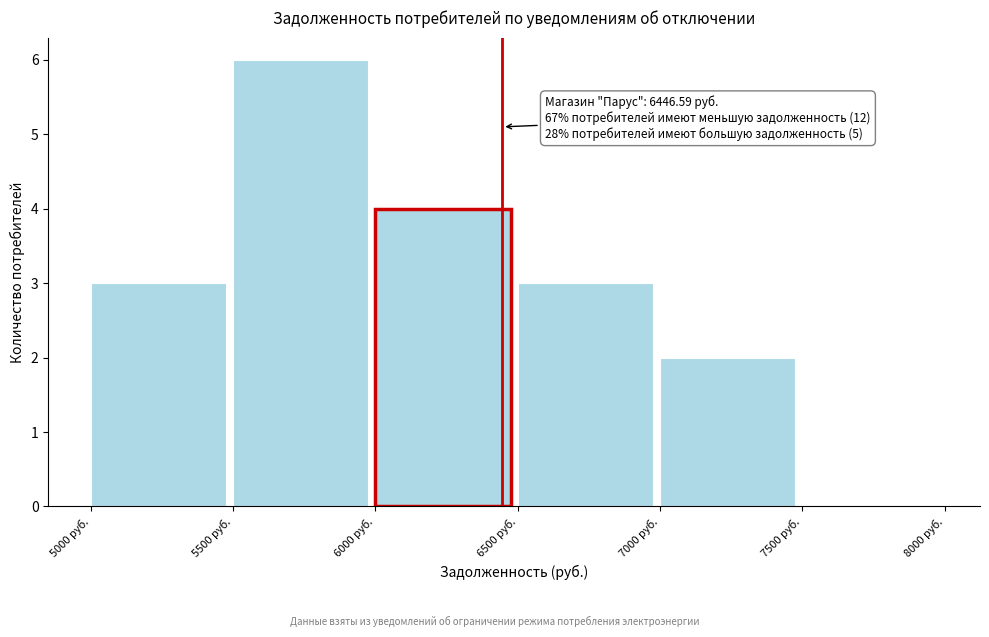

Which range on the x-axis has the tallest bar?

5500 to 6000